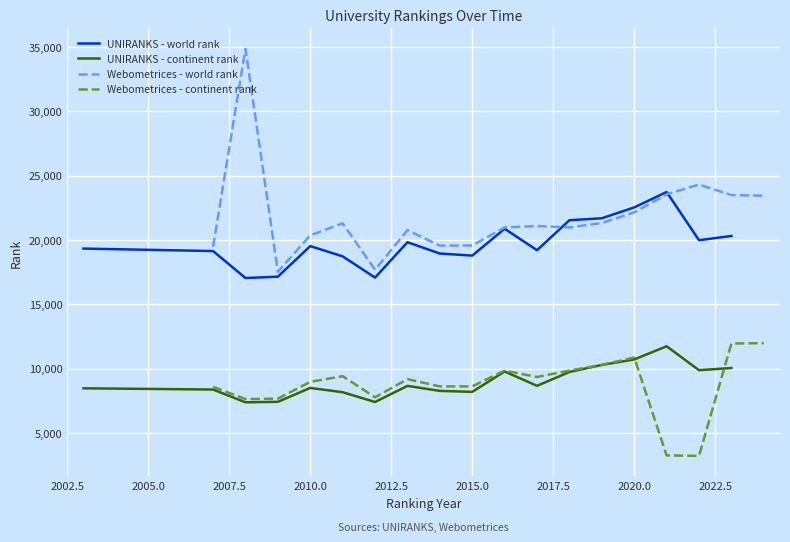

What are all the series names shown in the legend?

UNIRANKS - world rank, UNIRANKS - continent rank, Webometrices - world rank, Webometrices - continent rank